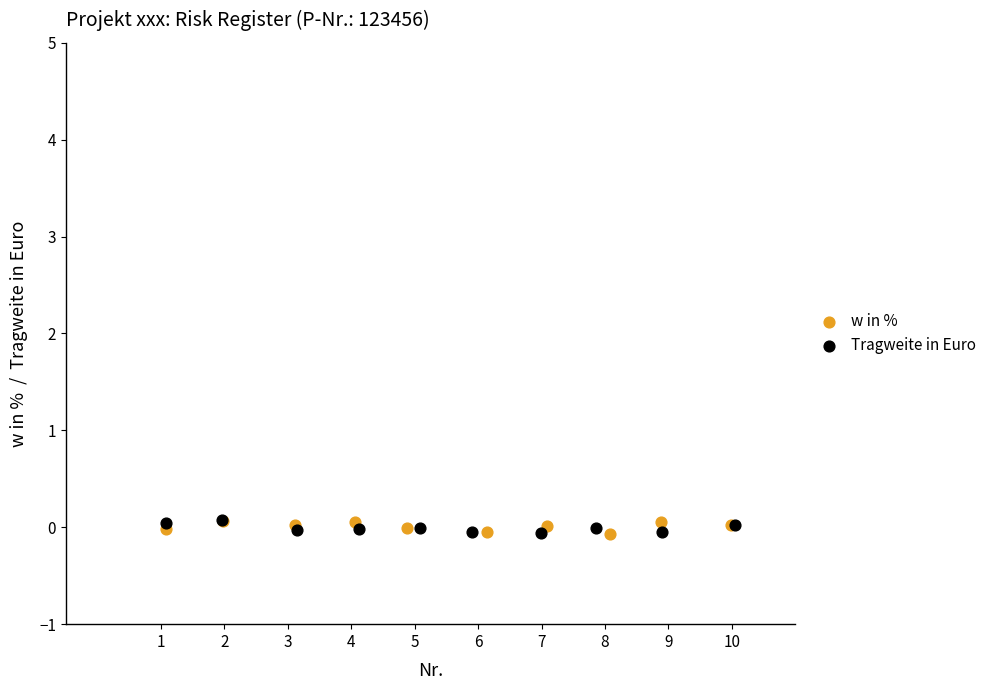

What are all the series names shown in the legend?

w in %, Tragweite in Euro